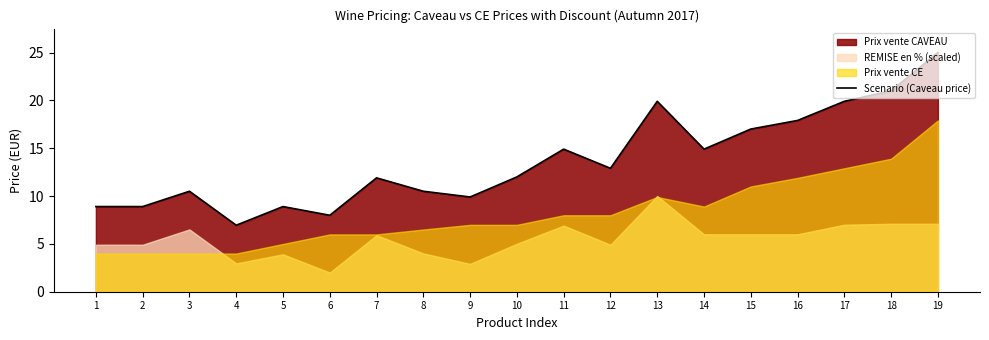

Which label corresponds to the largest value in the chart?

19